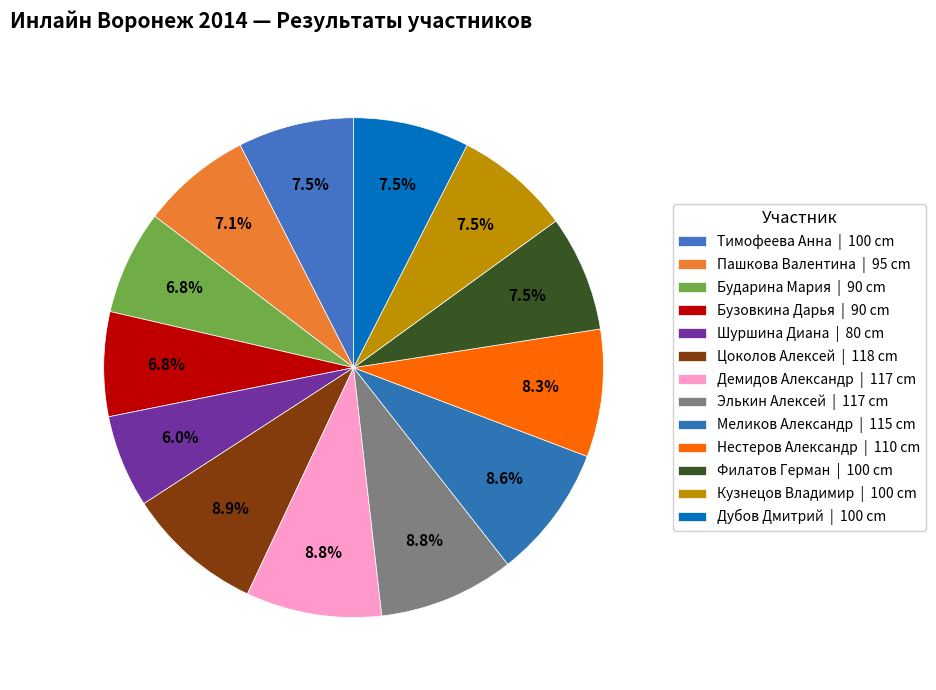

How many segments does this pie chart have?

13